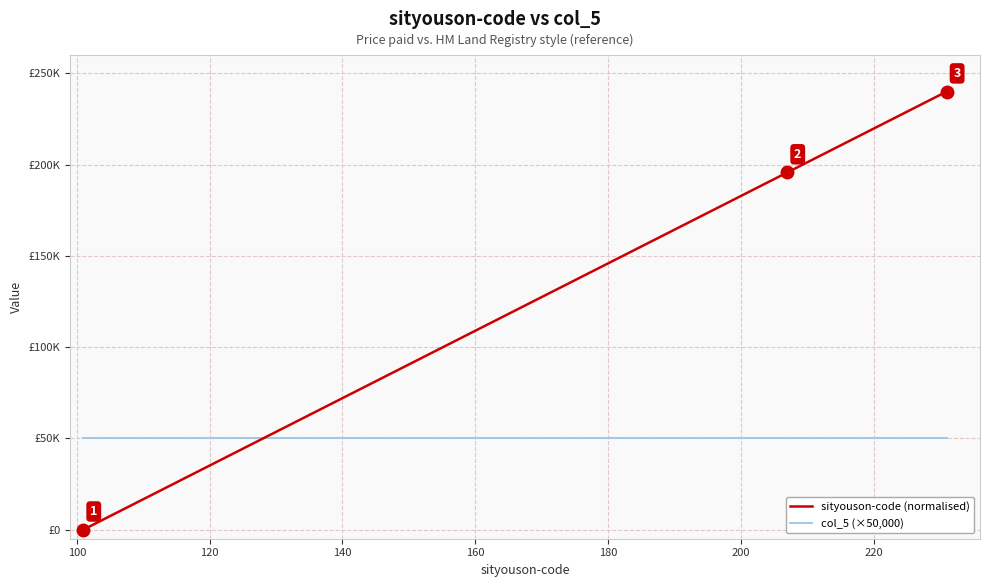

Reading left to right, list all the values displayed in this chart.

sityouson-code (normalised): 0.0	1846.2	3692.3	5538.5	7384.6	9230.8	11076.9	12923.1	14769.2	16615.4	186461.5	188307.7	190153.8	192000.0	193846.2	195692.3	197538.5	199384.6	201230.8	203076.9	204923.1	206769.2	208615.4	210461.5	212307.7	214153.8	216000.0	217846.2	219692.3	221538.5	223384.6	225230.8	227076.9	228923.1	230769.2	232615.4	234461.5	236307.7	238153.8	240000.0
col_5 (×50,000): 50000.0	50000.0	50000.0	50000.0	50000.0	50000.0	50000.0	50000.0	50000.0	50000.0	50000.0	50000.0	50000.0	50000.0	50000.0	50000.0	50000.0	50000.0	50000.0	50000.0	50000.0	50000.0	50000.0	50000.0	50000.0	50000.0	50000.0	50000.0	50000.0	50000.0	50000.0	50000.0	50000.0	50000.0	50000.0	50000.0	50000.0	50000.0	50000.0	50000.0